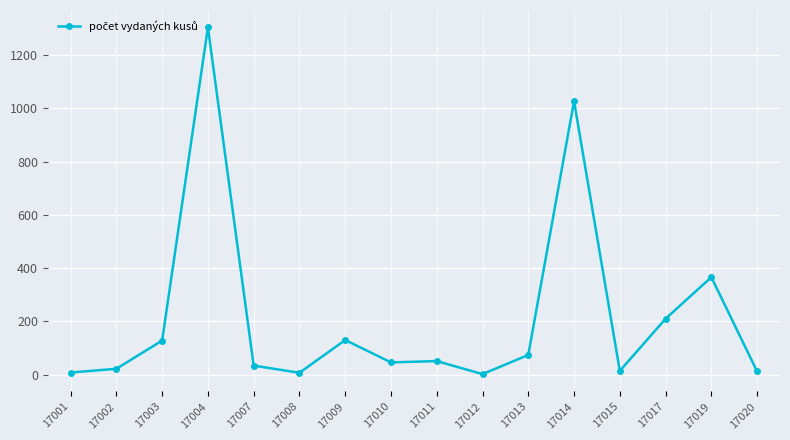

Where is the data nearest to the value 653?

17019